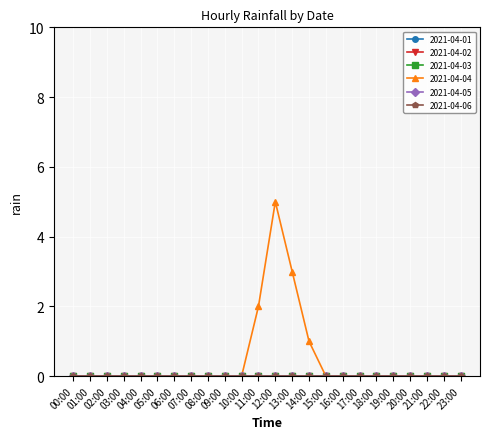

Does the chart have visible grid lines?

Yes